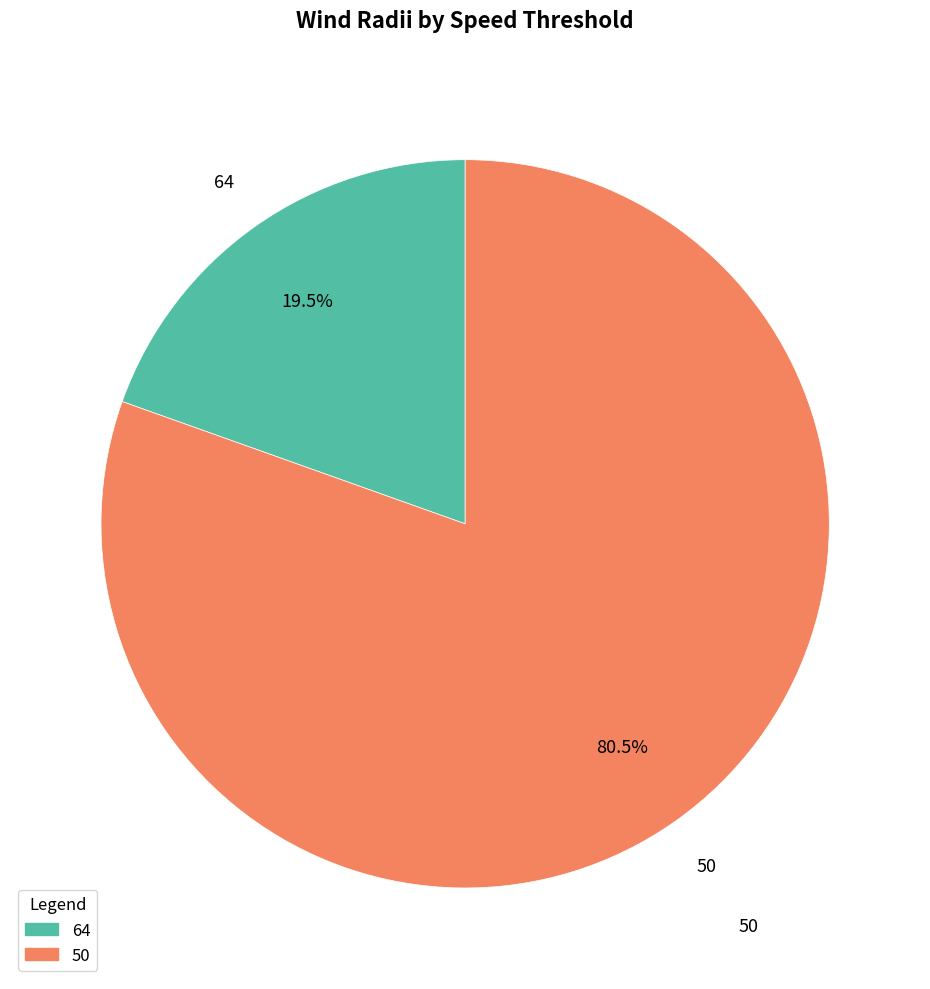

Rank the categories by value from highest to lowest.

50, 64